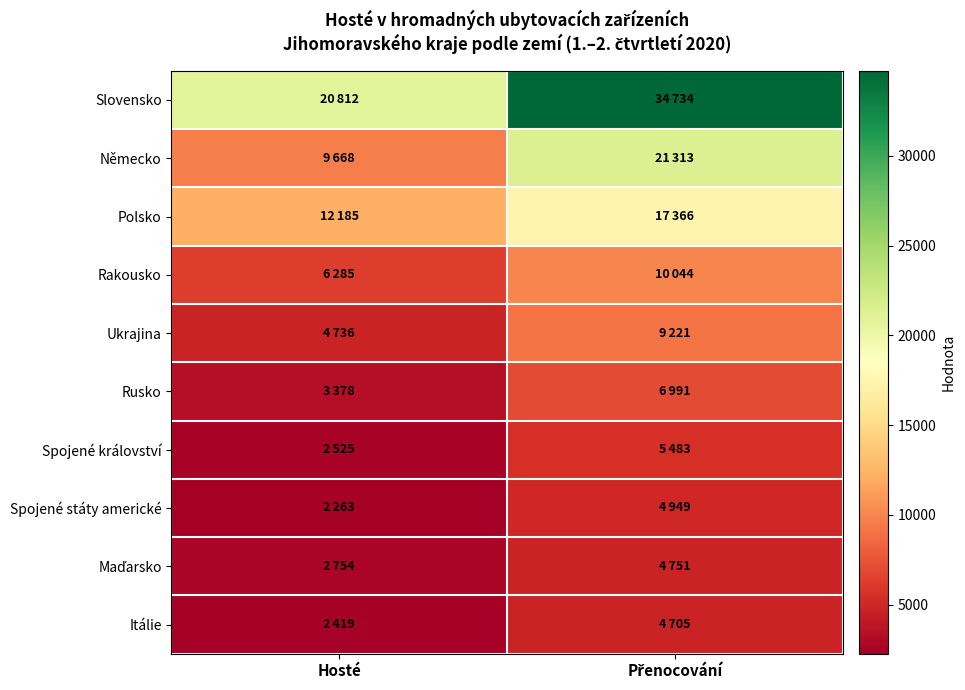

At which category is the sum across all series the highest?

Přenocování